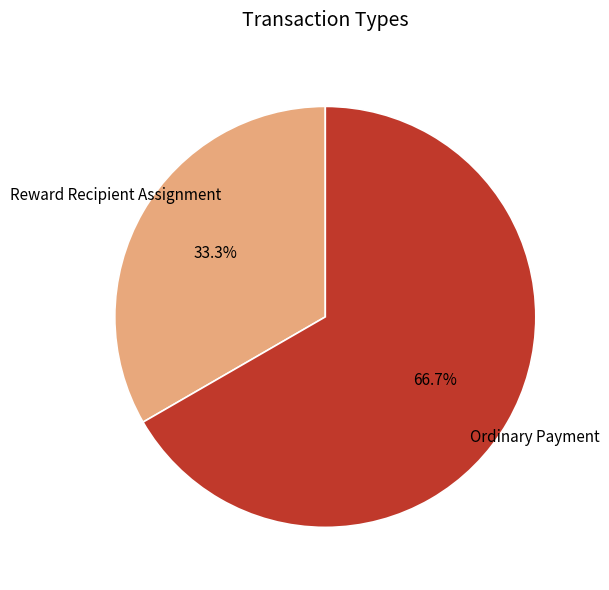

Is the sum of Reward Recipient Assignment and Ordinary Payment greater than half?

Yes